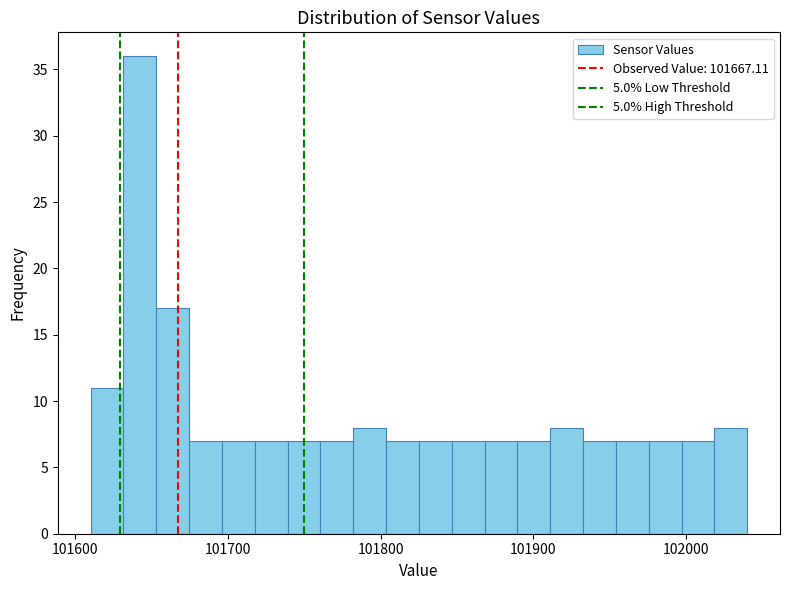

Read against the x-axis, roughly where is the centre of the tallest bar?

101640